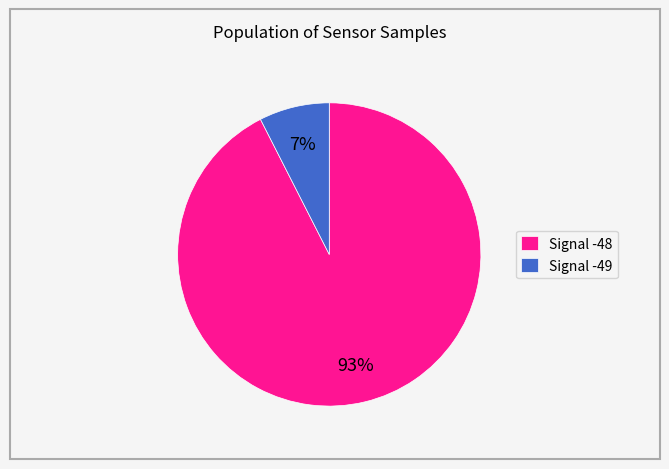

True or false: Signal -49 accounts for 21% of the total.

False